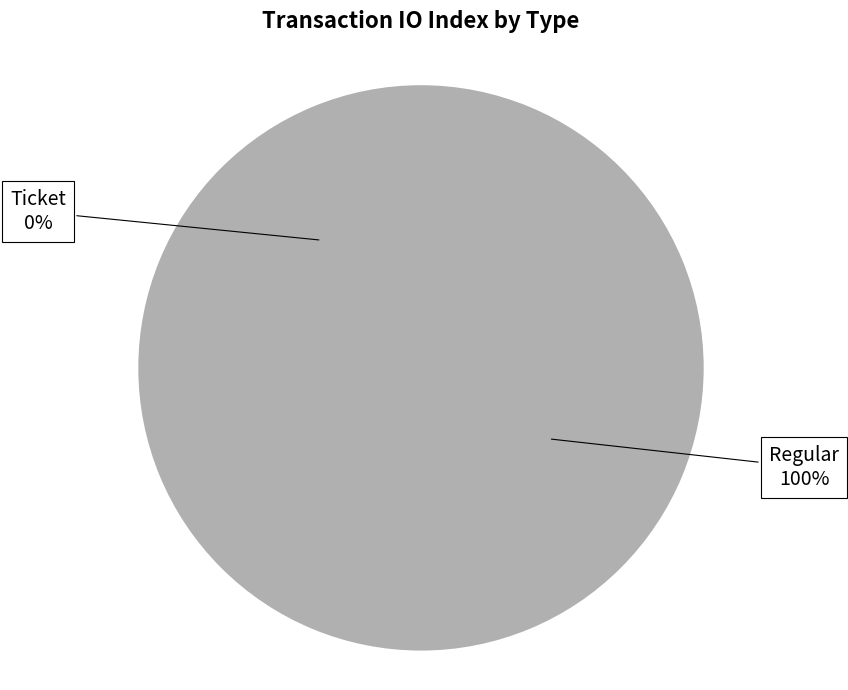

True or false: Regular accounts for 100% of the total.

True